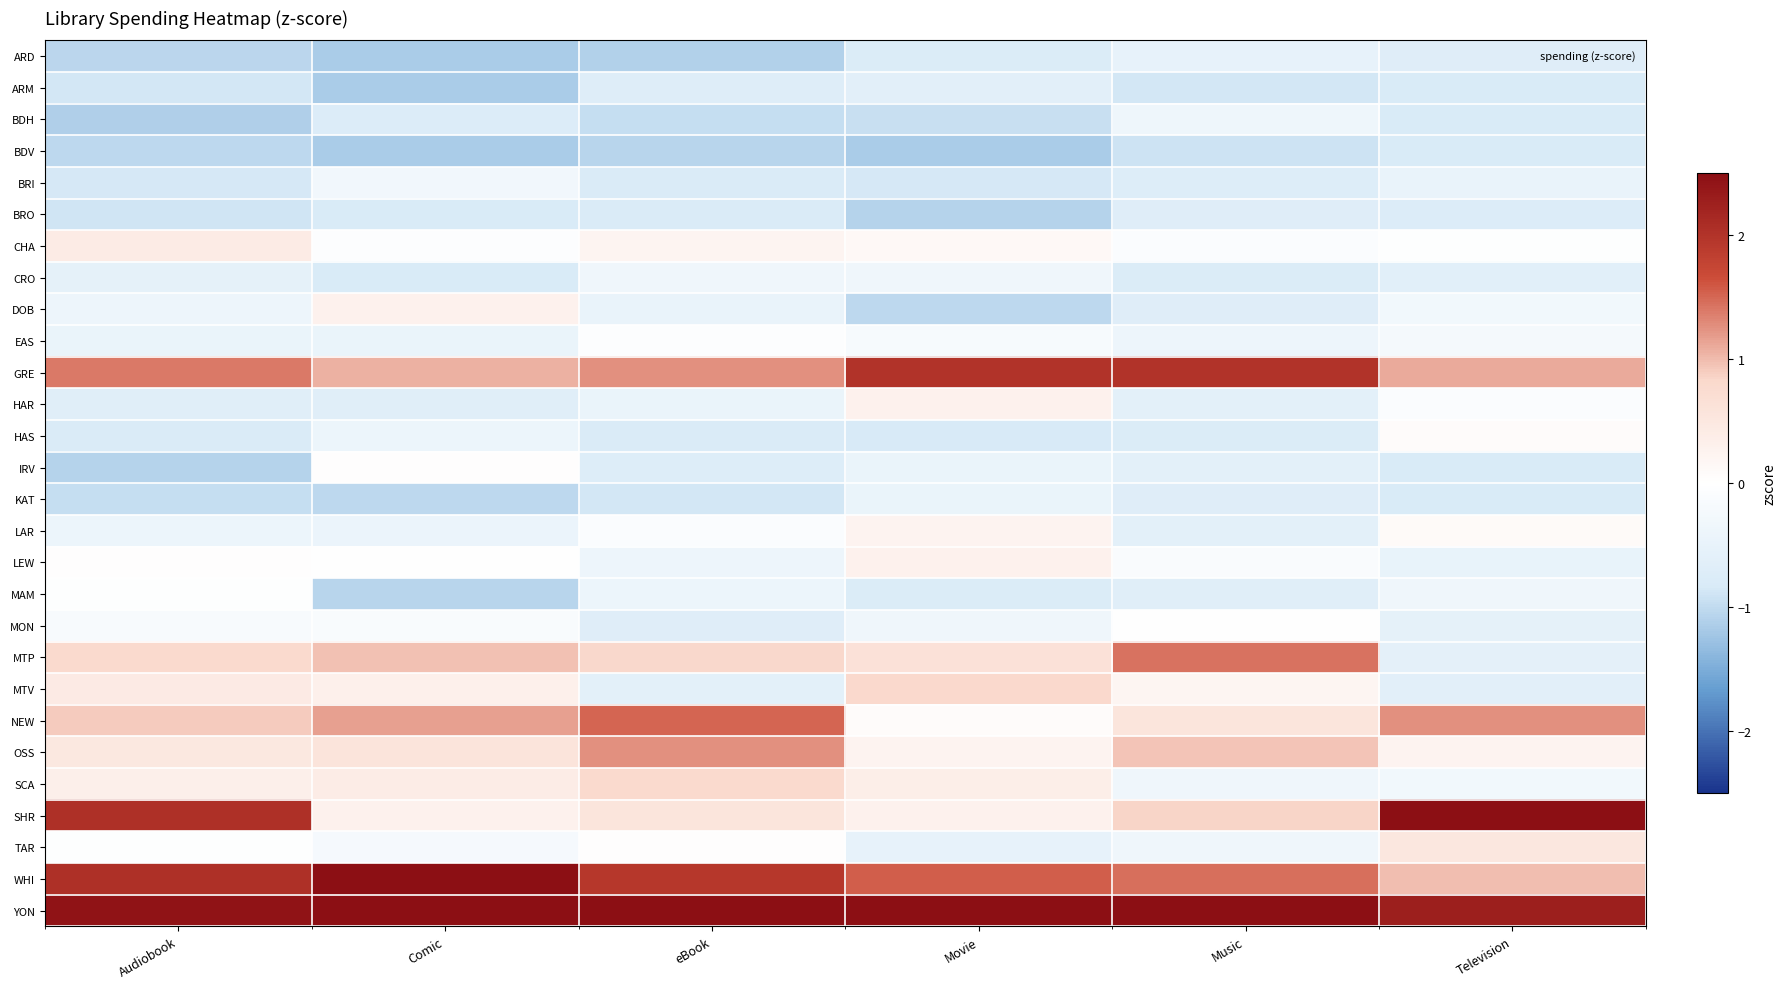

Reading left to right, transcribe all the data shown in this chart.

ARD: Audiobook=-1.0	Comic=-1.2	eBook=-1.1	Movie=-0.8	Music=-0.5	Television=-0.7
ARM: Audiobook=-0.9	Comic=-1.2	eBook=-0.7	Movie=-0.6	Music=-0.9	Television=-0.8
BDH: Audiobook=-1.1	Comic=-0.7	eBook=-1.0	Movie=-0.9	Music=-0.4	Television=-0.8
BDV: Audiobook=-1.0	Comic=-1.2	eBook=-1.1	Movie=-1.2	Music=-0.9	Television=-0.8
BRI: Audiobook=-0.8	Comic=-0.3	eBook=-0.8	Movie=-0.9	Music=-0.7	Television=-0.5
BRO: Audiobook=-0.9	Comic=-0.8	eBook=-0.8	Movie=-1.1	Music=-0.7	Television=-0.7
CHA: Audiobook=0.4	Comic=-0.0	eBook=0.2	Movie=0.1	Music=-0.1	Television=-0.0
CRO: Audiobook=-0.5	Comic=-0.8	eBook=-0.3	Movie=-0.3	Music=-0.8	Television=-0.6
DOB: Audiobook=-0.4	Comic=0.3	eBook=-0.5	Movie=-1.0	Music=-0.7	Television=-0.3
EAS: Audiobook=-0.4	Comic=-0.4	eBook=-0.0	Movie=-0.2	Music=-0.4	Television=-0.2
GRE: Audiobook=1.4	Comic=1.1	eBook=1.3	Movie=2.0	Music=2.0	Television=1.1
HAR: Audiobook=-0.7	Comic=-0.7	eBook=-0.4	Movie=0.3	Music=-0.6	Television=-0.1
HAS: Audiobook=-0.8	Comic=-0.4	eBook=-0.8	Movie=-0.8	Music=-0.8	Television=0.1
IRV: Audiobook=-1.1	Comic=0.0	eBook=-0.7	Movie=-0.4	Music=-0.6	Television=-0.8
KAT: Audiobook=-1.0	Comic=-1.0	eBook=-0.9	Movie=-0.4	Music=-0.7	Television=-0.8
LAR: Audiobook=-0.4	Comic=-0.4	eBook=-0.1	Movie=0.2	Music=-0.6	Television=0.1
LEW: Audiobook=0.0	Comic=-0.0	eBook=-0.4	Movie=0.3	Music=-0.1	Television=-0.5
MAM: Audiobook=-0.0	Comic=-1.1	eBook=-0.4	Movie=-0.8	Music=-0.6	Television=-0.4
MON: Audiobook=-0.2	Comic=-0.1	eBook=-0.7	Movie=-0.3	Music=-0.0	Television=-0.5
MTP: Audiobook=0.8	Comic=1.0	eBook=0.8	Movie=0.6	Music=1.4	Television=-0.6
MTV: Audiobook=0.4	Comic=0.3	eBook=-0.6	Movie=0.8	Music=0.2	Television=-0.6
NEW: Audiobook=0.9	Comic=1.2	eBook=1.5	Movie=0.1	Music=0.6	Television=1.3
OSS: Audiobook=0.5	Comic=0.6	eBook=1.3	Movie=0.2	Music=1.0	Television=0.2
SCA: Audiobook=0.3	Comic=0.4	eBook=0.8	Movie=0.4	Music=-0.3	Television=-0.3
SHR: Audiobook=2.0	Comic=0.3	eBook=0.6	Movie=0.3	Music=0.9	Television=3.5
TAR: Audiobook=-0.0	Comic=-0.2	eBook=0.0	Movie=-0.5	Music=-0.3	Television=0.5
WHI: Audiobook=2.0	Comic=2.7	eBook=2.0	Movie=1.6	Music=1.5	Television=1.0
YON: Audiobook=2.4	Comic=2.8	eBook=2.9	Movie=3.4	Music=3.3	Television=2.3